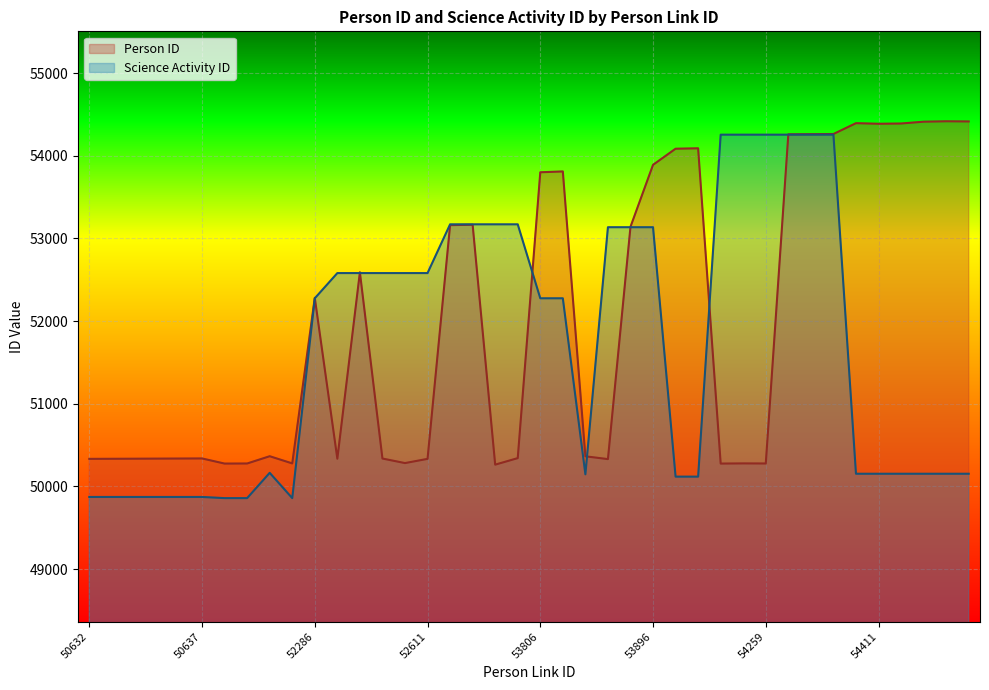

Is it true that Person ID equals 79115 at 53896?

False